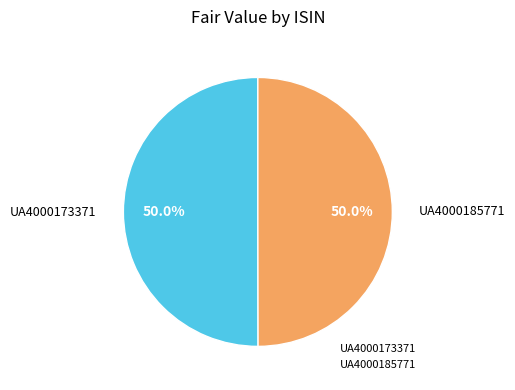

Approximately how many times larger is the value at UA4000185771 compared to UA4000173371?

1.0